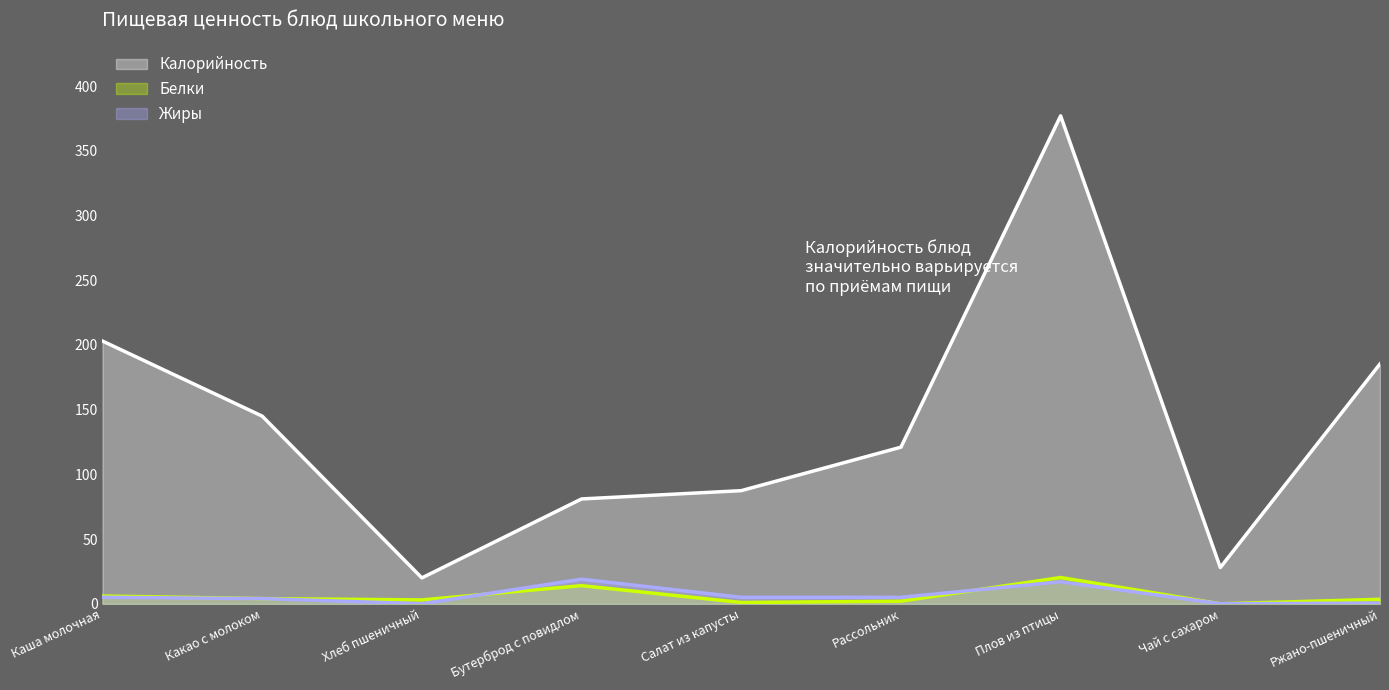

Rank the series by their maximum value, from highest to lowest.

Калорийность, Белки, Жиры